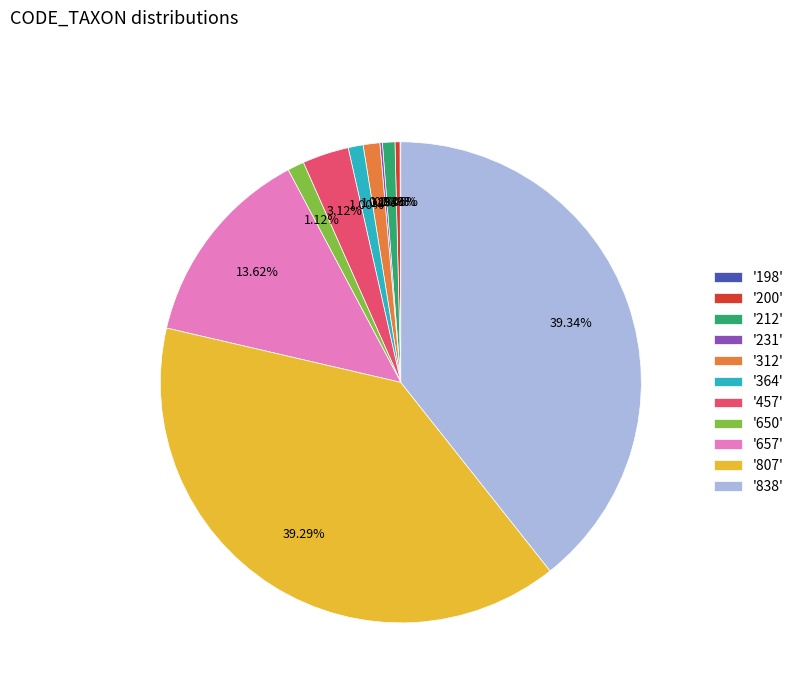

To the nearest percent, what is the average slice percentage?

9%